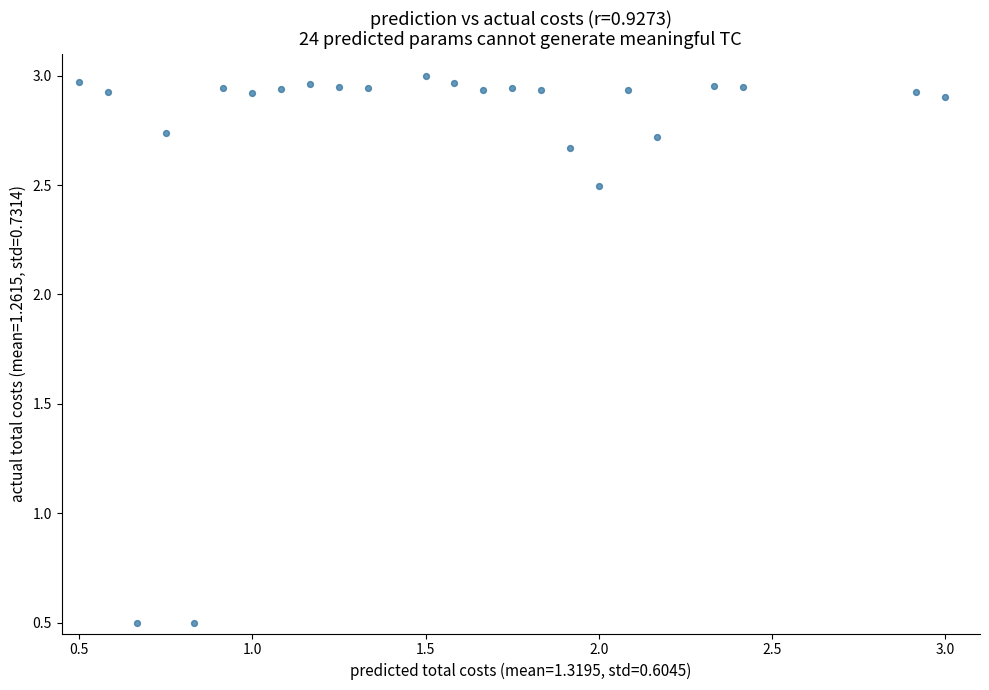

What is the range of X values (max minus min)?

2.5